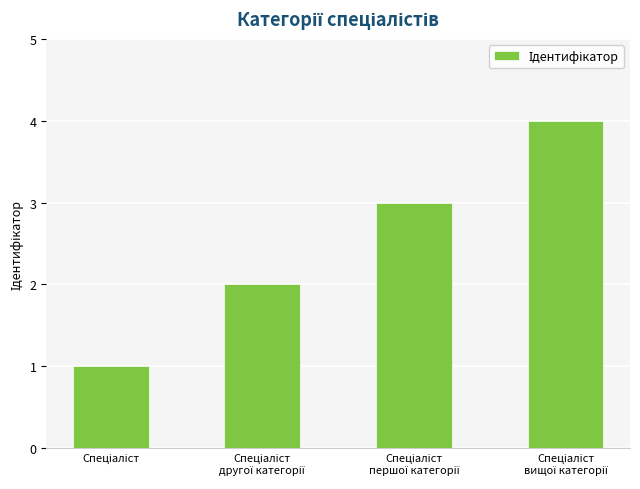

What is the greatest value displayed?

4